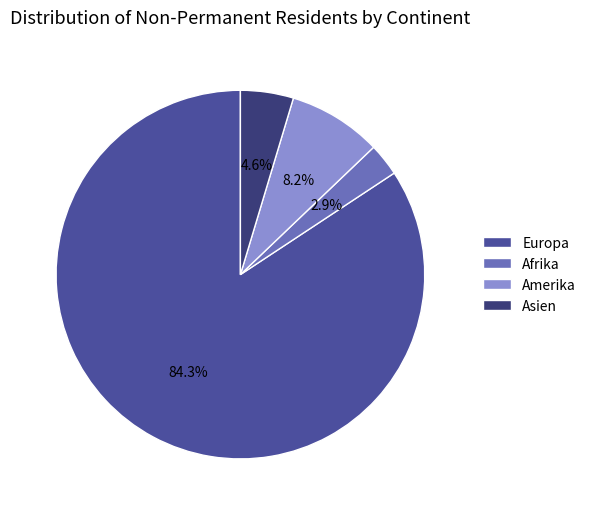

Which category has the smallest portion of the pie?

Afrika